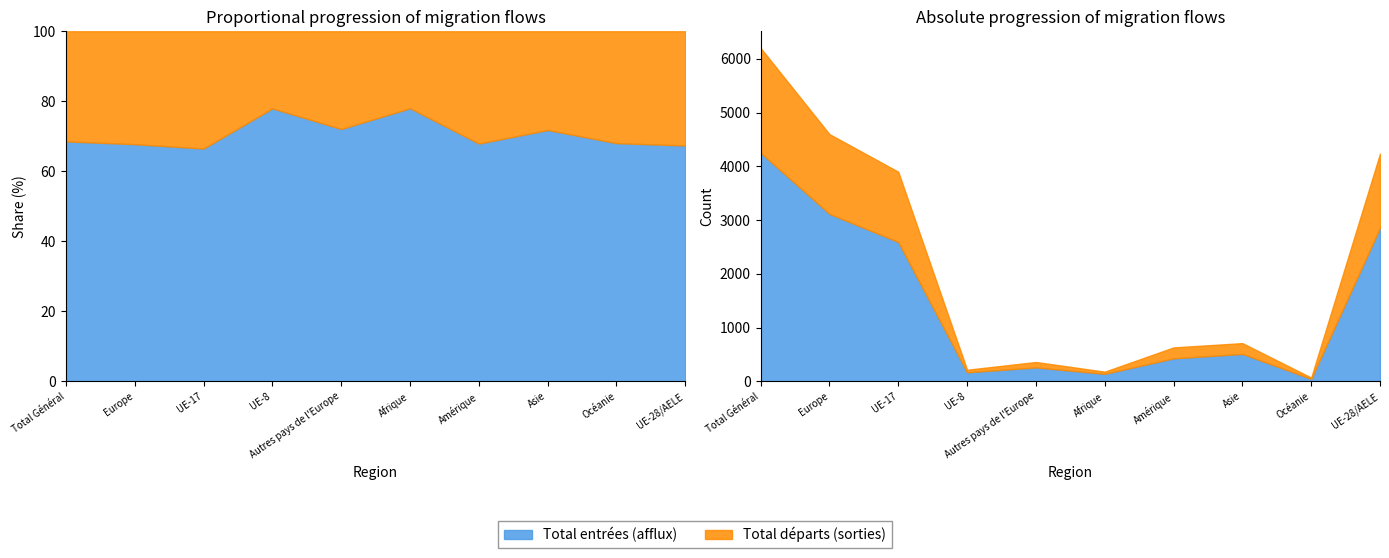

The Émigrations effectives series shows 70 at Afrique. True or false?

False